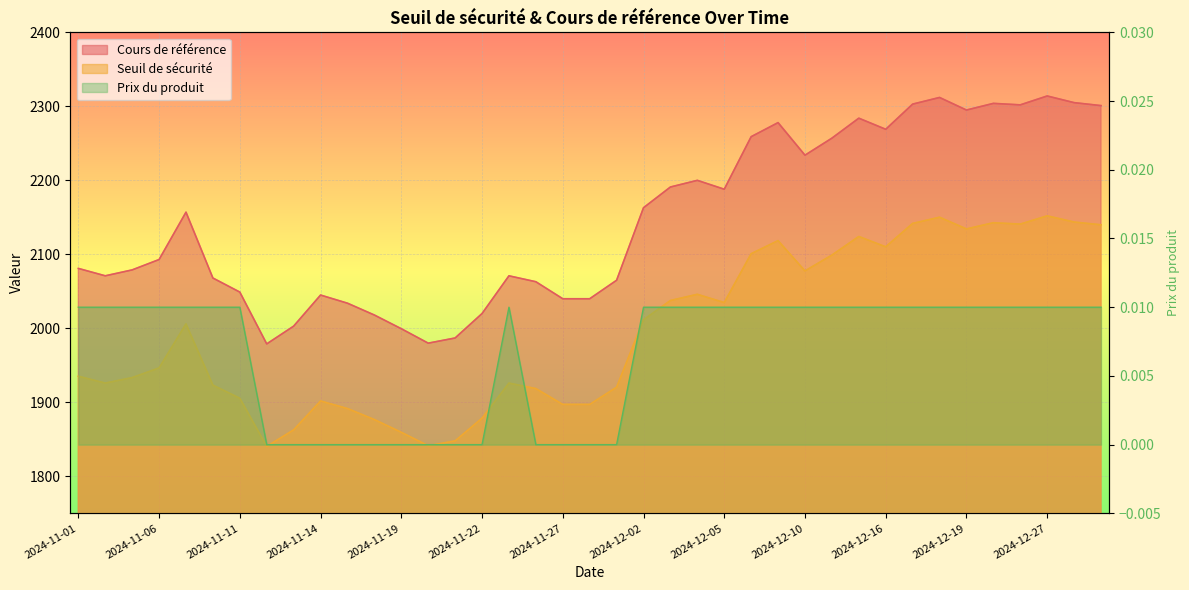

What is the difference between the maximum and minimum values in the Cours de référence series?

311.5